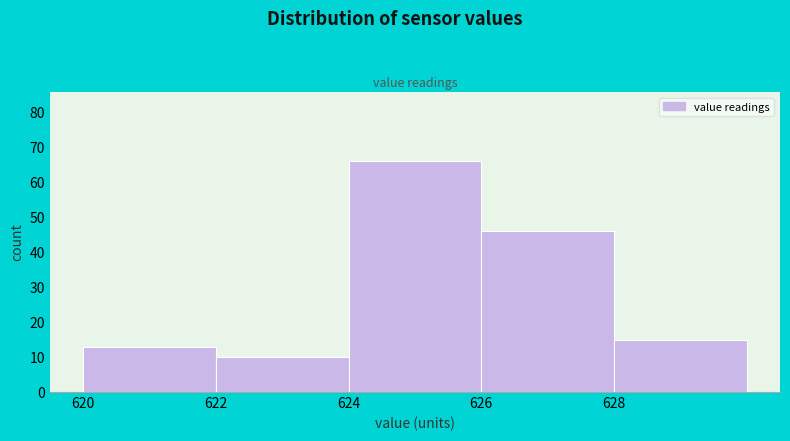

Over which range of the x-axis is the bar tallest?

624 to 626